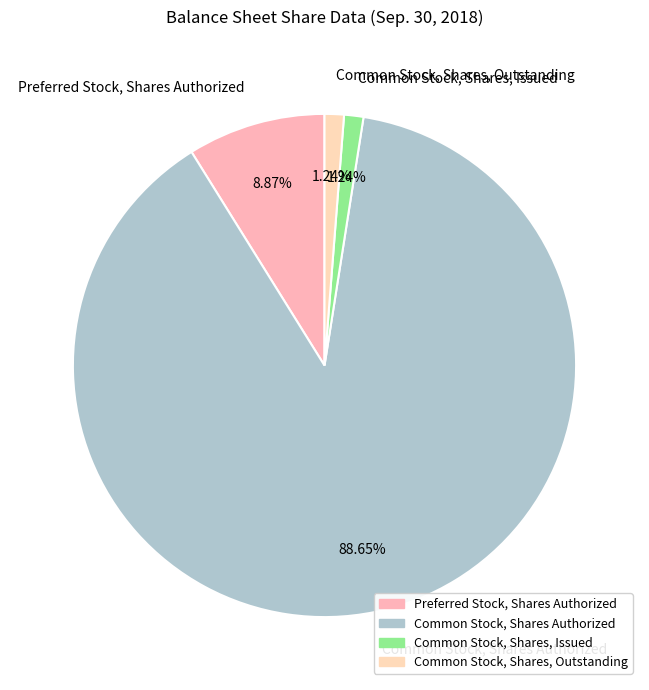

Approximately how many times larger is the value at Common Stock, Shares, Outstanding compared to Common Stock, Shares, Issued?

1.0